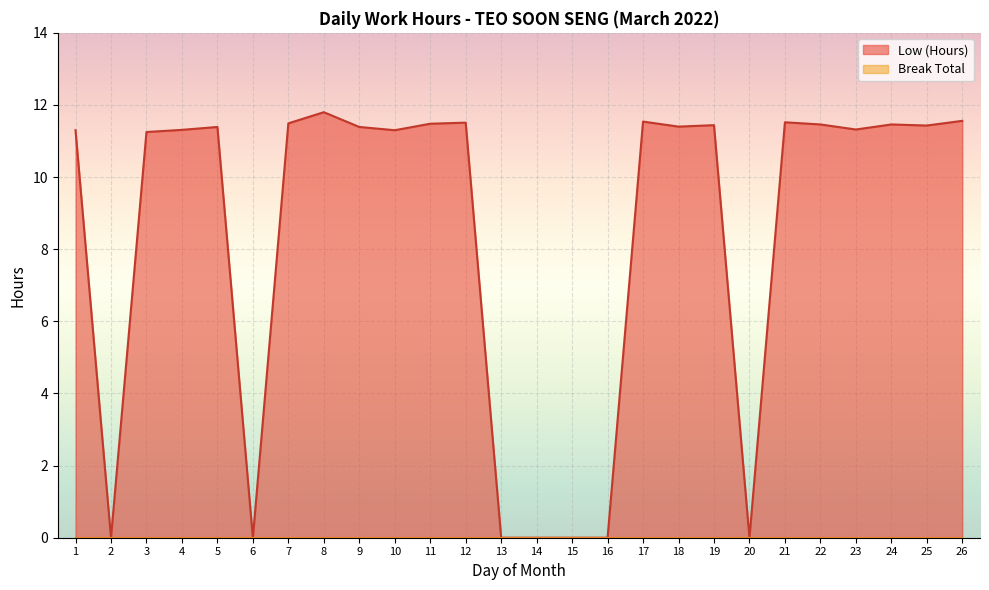

What is the difference between the second highest and second lowest values?

11.6